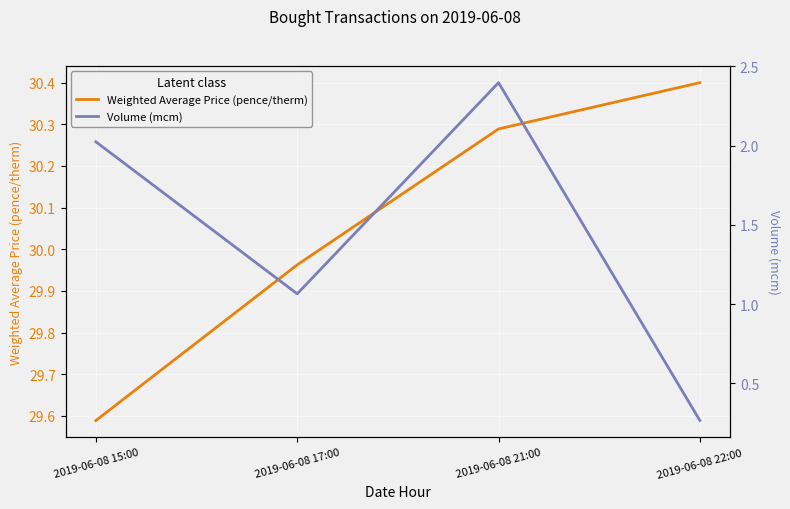

What is the sum of all Volume (mcm) values?

5.8